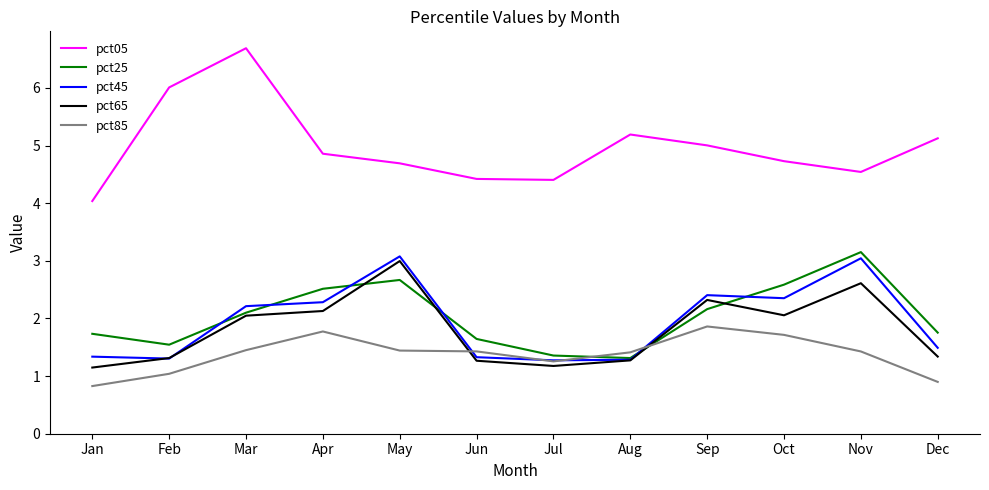

What is the minimum value shown in the chart?

0.8